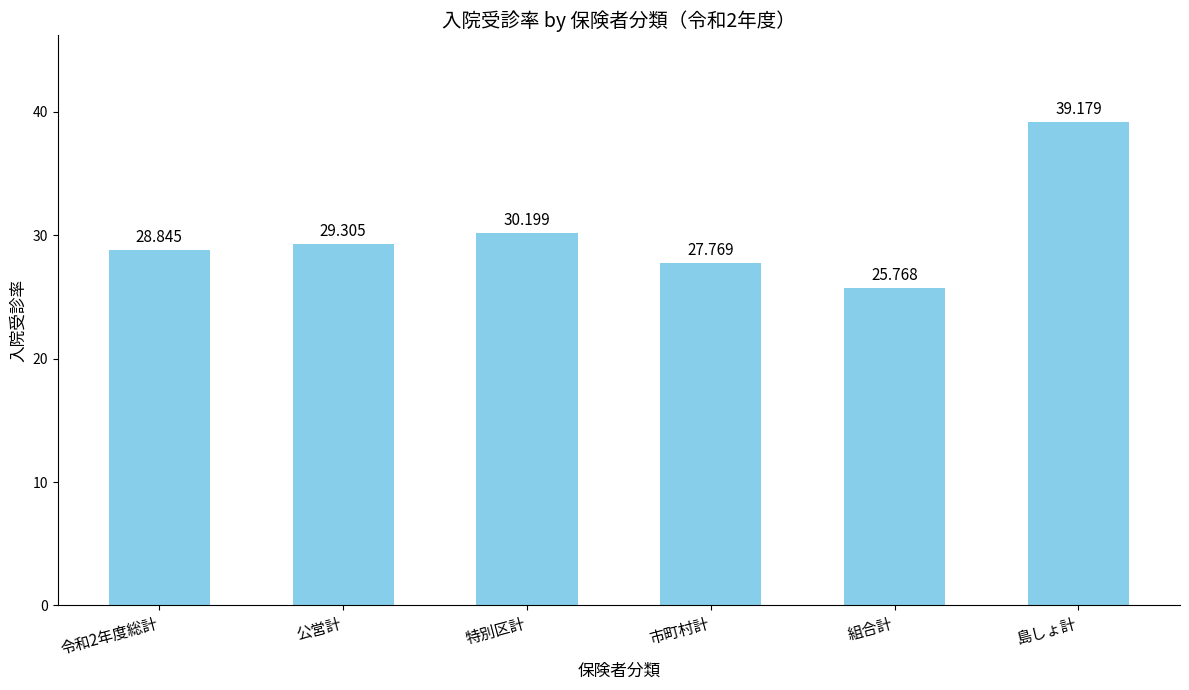

The value at 島しょ計 is 53.3. True or false?

False